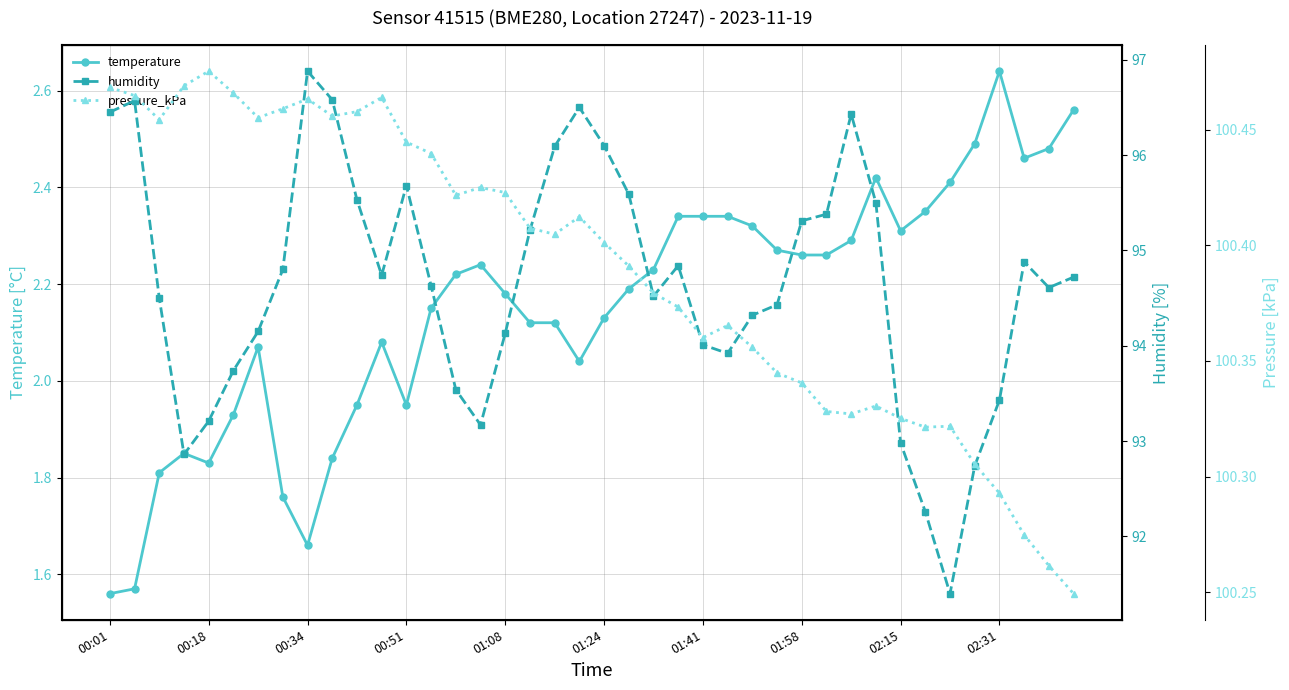

True or false: temperature has more than 1 points higher than both neighbors.

True